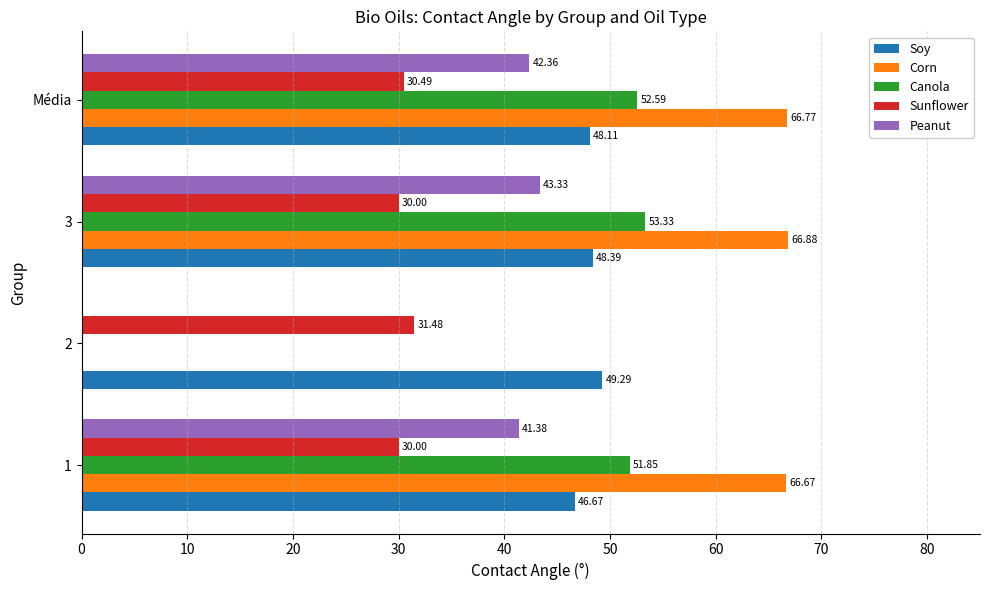

What is the sum of the Corn values at 1 and Média?

133.4